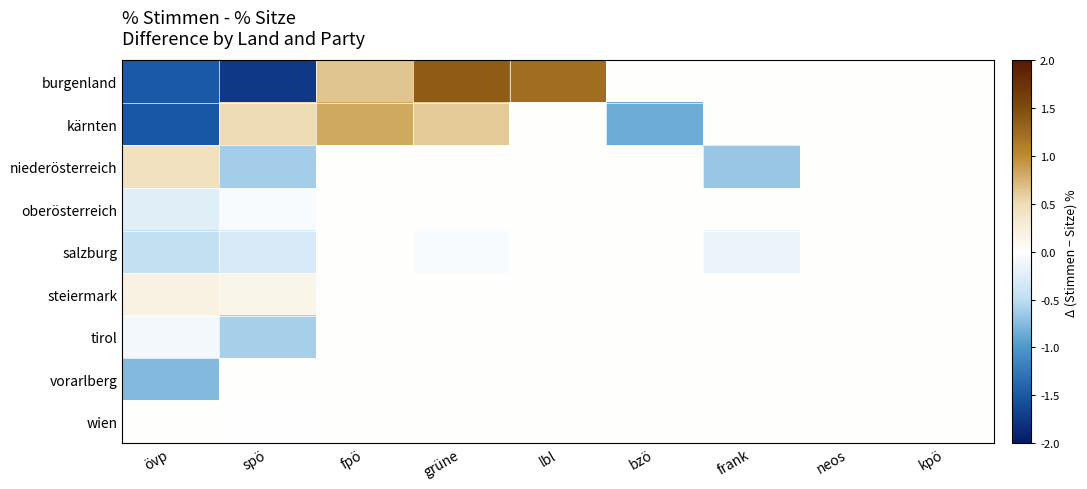

Between spö and neos, which is larger?

neos